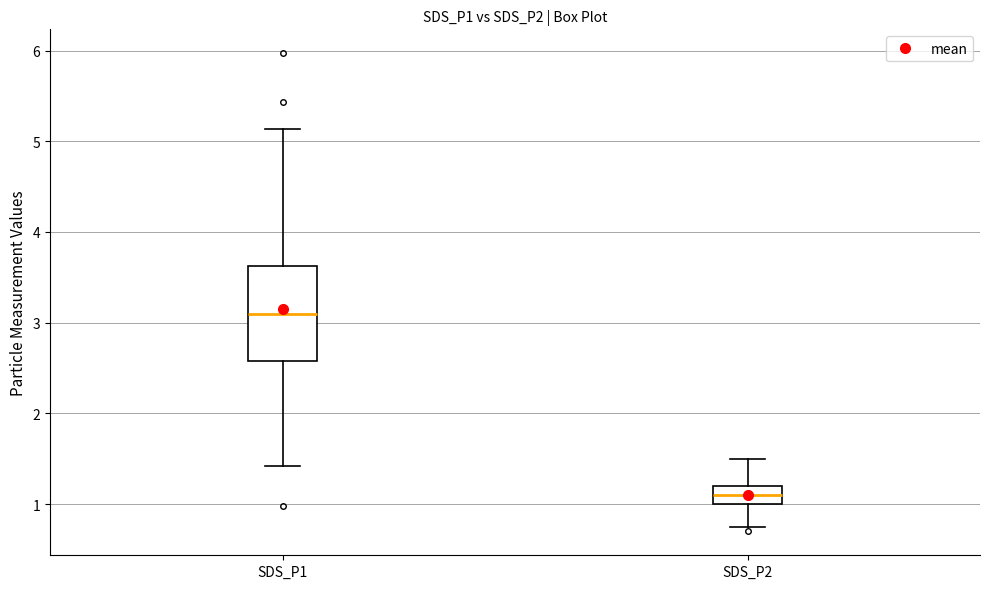

Which box is the tallest, from its lower edge to its upper edge?

SDS_P1